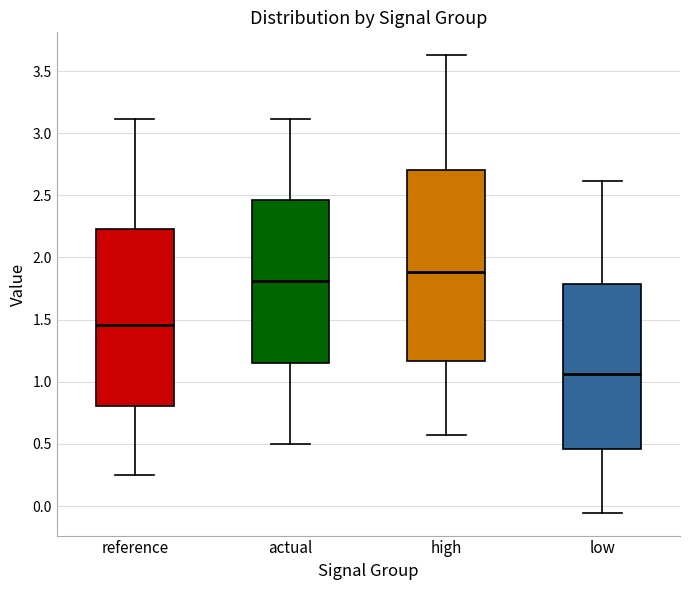

Reading left to right, transcribe this box plot: for each box, give where its median line is, the range the box spans, and where its two whiskers end, as read against the y-axis. The values are not printed on the chart, so give them approximately, as read against the axis.

reference: median 1.45, box 0.80 to 2.25, whiskers 0.25 to 3.10
actual: median 1.80, box 1.15 to 2.45, whiskers 0.50 to 3.10
high: median 1.90, box 1.15 to 2.70, whiskers 0.55 to 3.65
low: median 1.05, box 0.45 to 1.80, whiskers -0.05 to 2.60